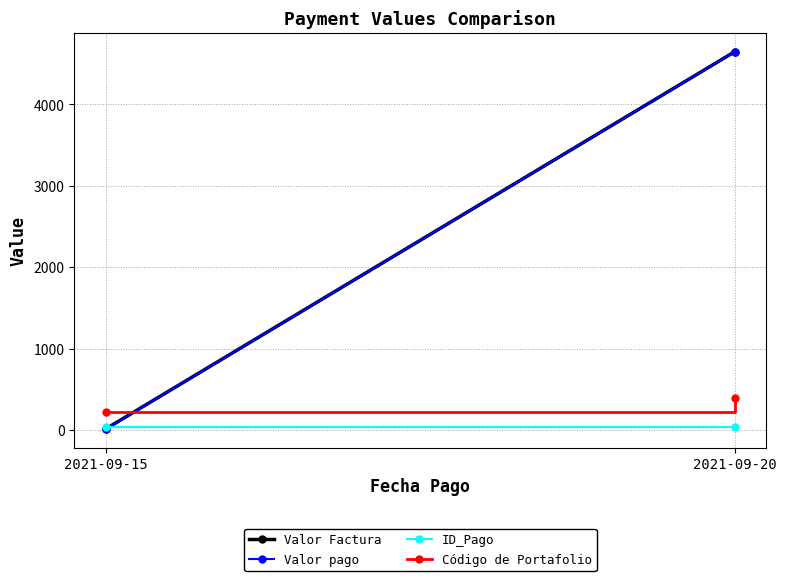

Which series has the largest range (max minus min)?

Valor Factura